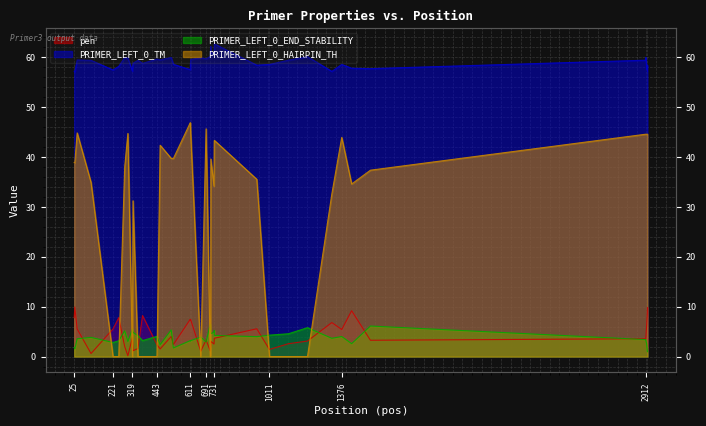

What is the value of the PRIMER_LEFT_0_HAIRPIN_TH point at the 34th from the left?

34.6